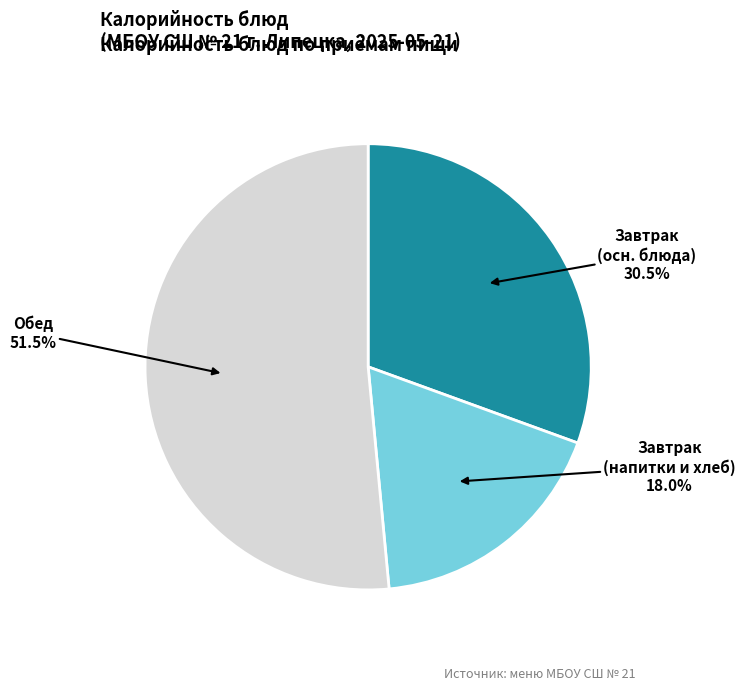

Is there a majority slice in this chart?

Yes